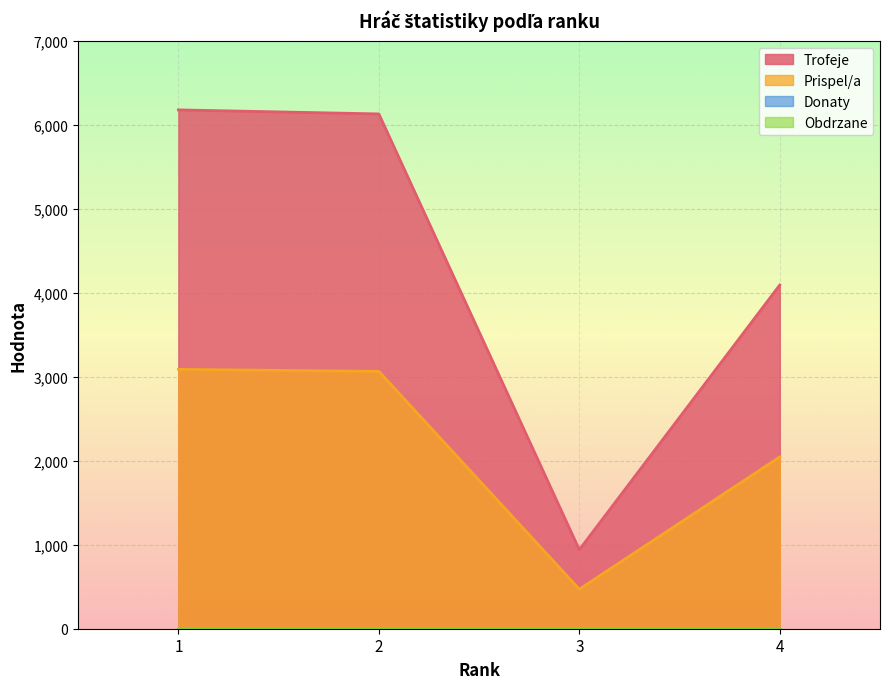

What is the difference between the second highest and minimum values in the Prispel/a series?

2593